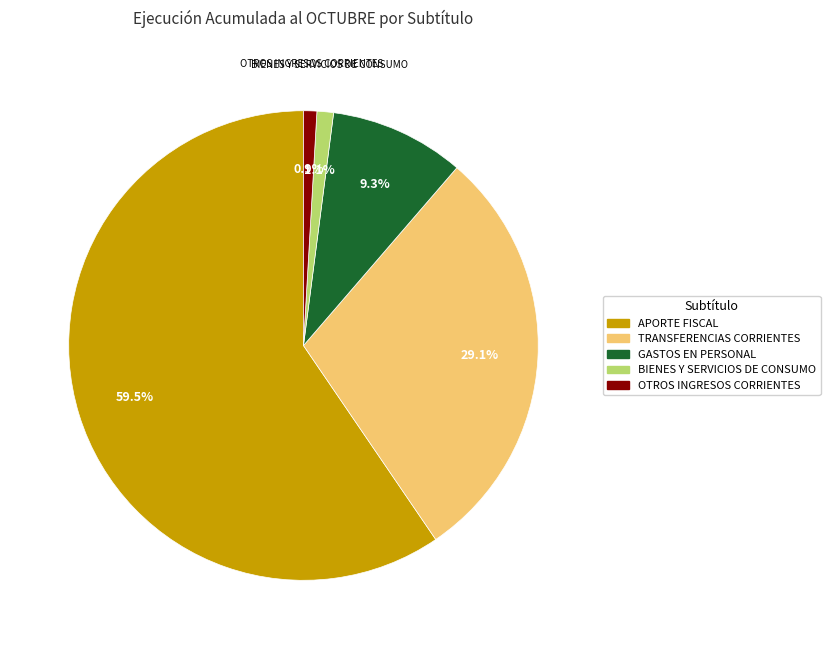

Is there a majority slice in this chart?

Yes